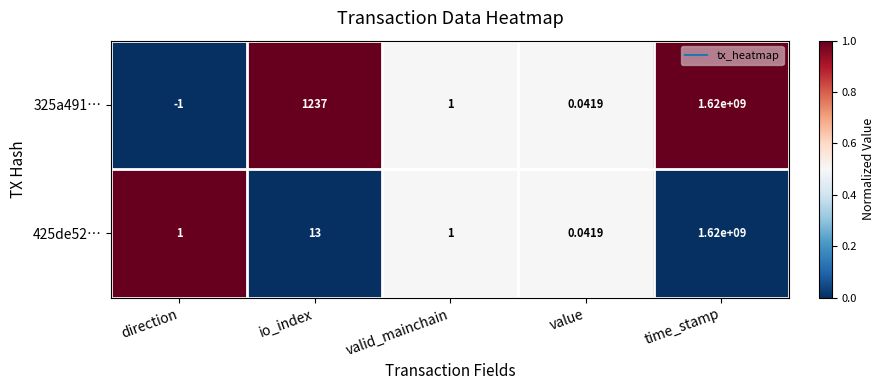

At which category is the sum across all series the highest?

time_stamp